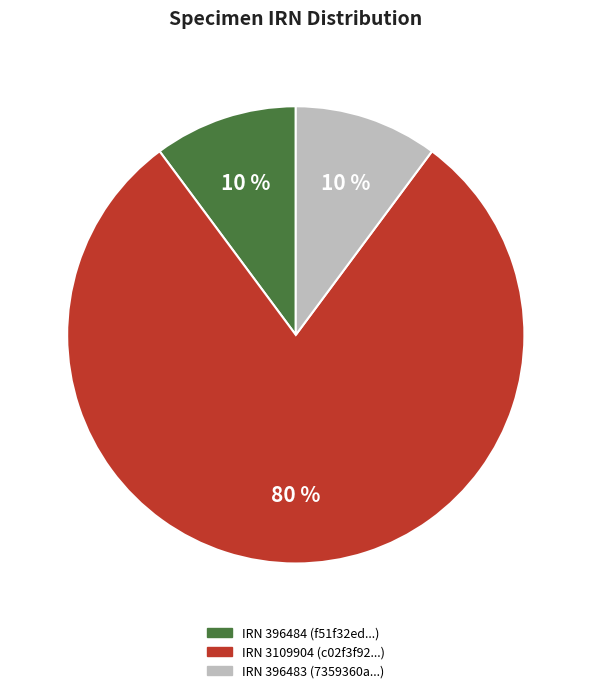

Is there any slice that represents more than half of the pie?

Yes